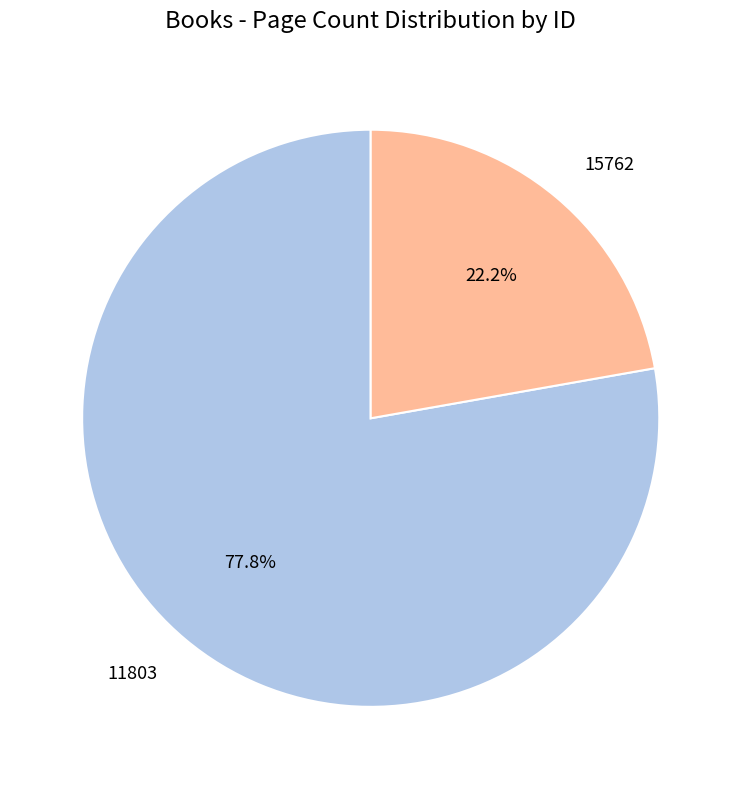

To the nearest percent, what percentage of the pie is 11803?

78%